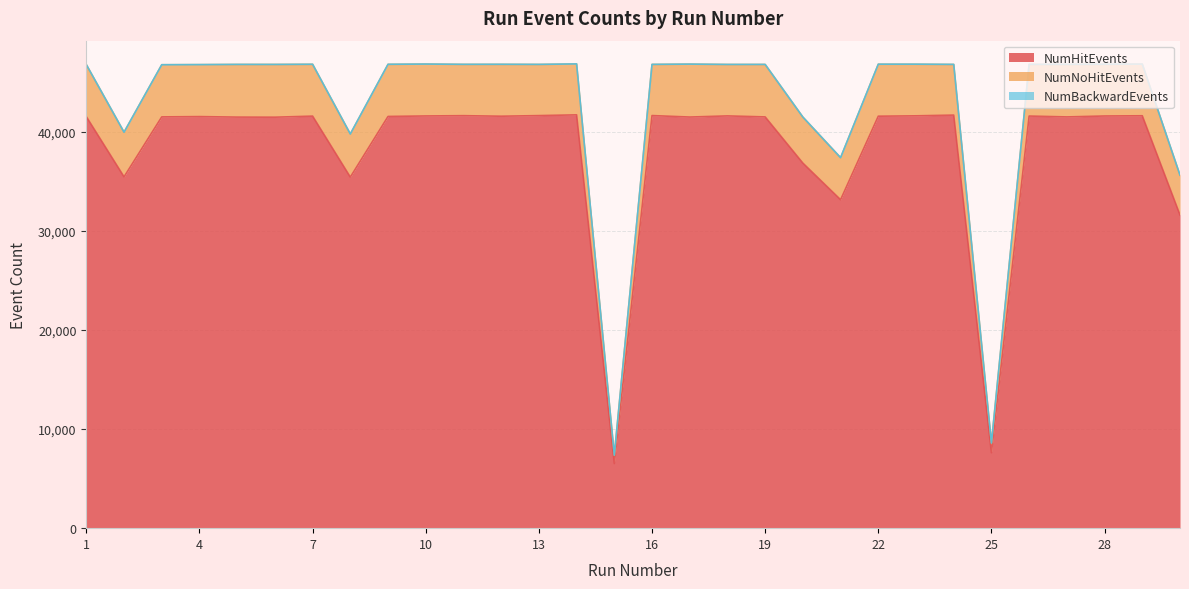

What is the difference between the maximum and minimum values in the NumHitEvents series?

35186